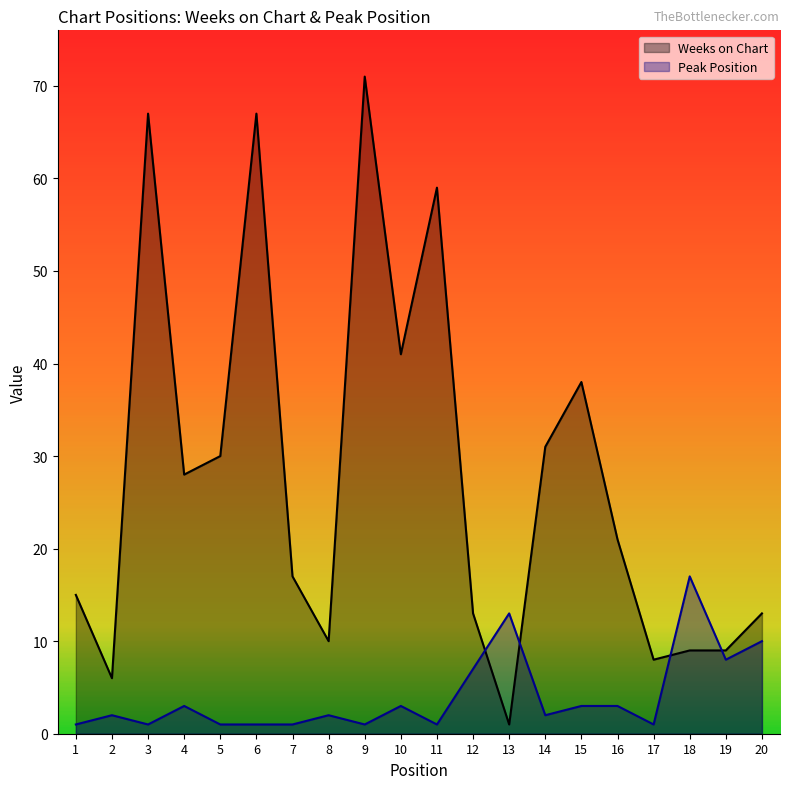

Reading left to right, what are all the values shown in this chart?

Weeks on Chart: 15	6	67	28	30	67	17	10	71	41	59	13	1	31	38	21	8	9	9	13
Peak Position: 1	2	1	3	1	1	1	2	1	3	1	7	13	2	3	3	1	17	8	10